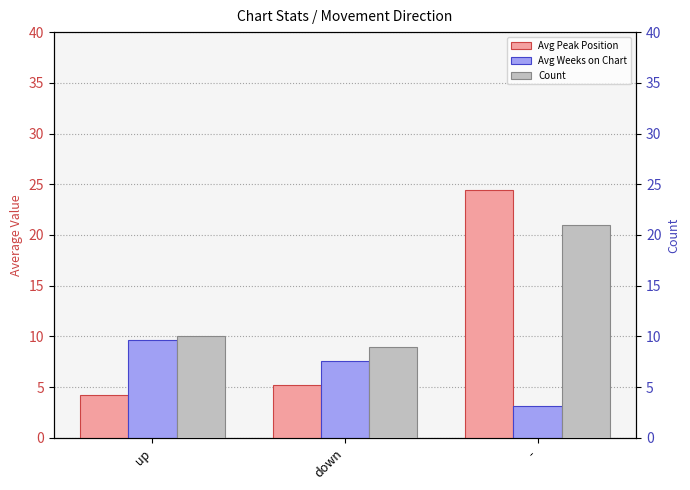

Which series has the widest spread of values?

Avg Peak Position